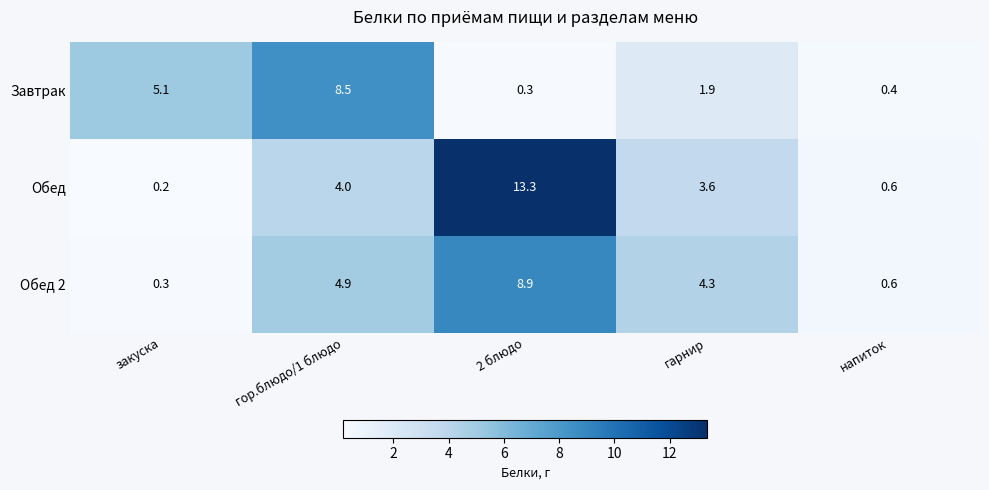

Reading left to right, transcribe all the data shown in this chart.

Завтрак: 5.1	8.5	0.3	1.9	0.4
Обед: 0.2	4.0	13.3	3.6	0.6
Обед 2: 0.3	4.9	8.9	4.3	0.6